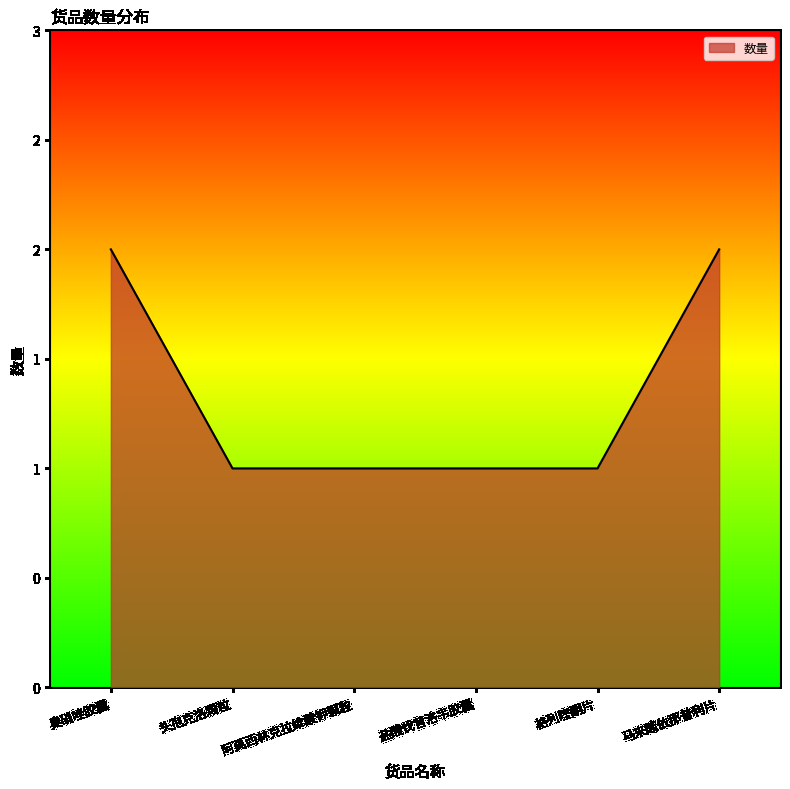

Rank the categories by value from lowest to highest.

头孢克洛颗粒, 阿莫西林克拉维酸钾颗粒, 盐酸伐昔洛韦胶囊, 格列喹酮片, 奥硝唑胶囊, 马来酸依那普利片